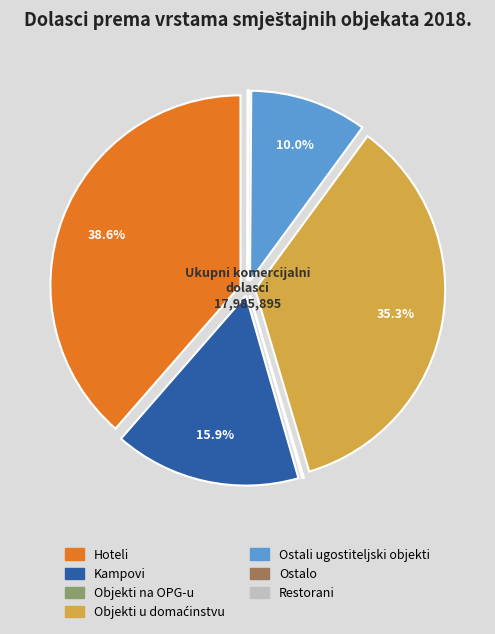

Which slice is the largest?

Hoteli